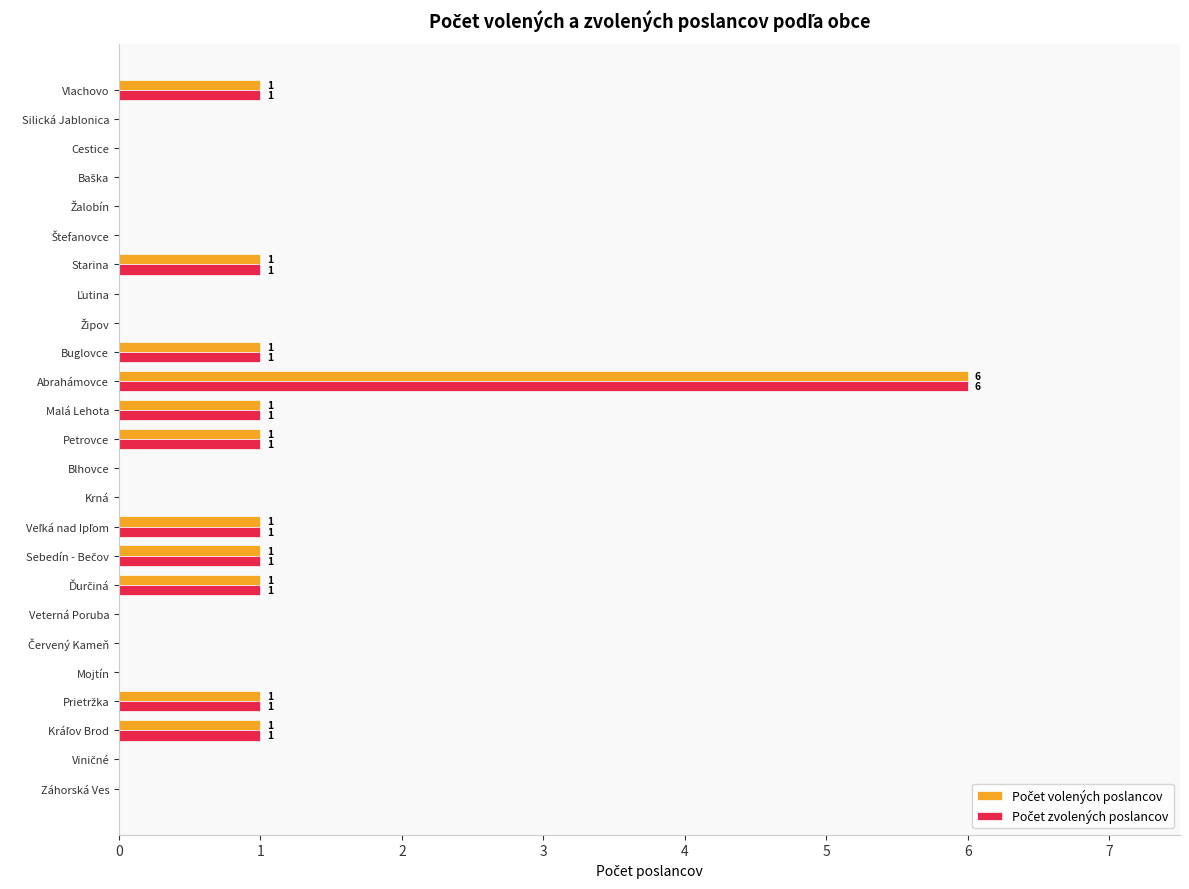

What is the total value across all series at Abrahámovce?

12